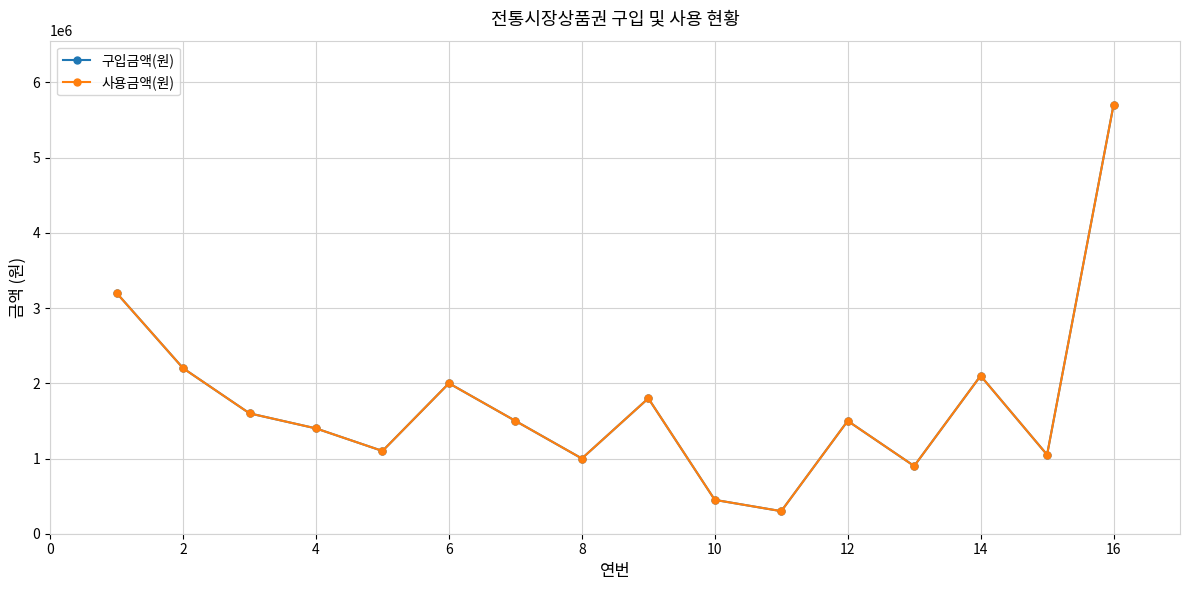

Is this an area chart (filled region under the line)?

No